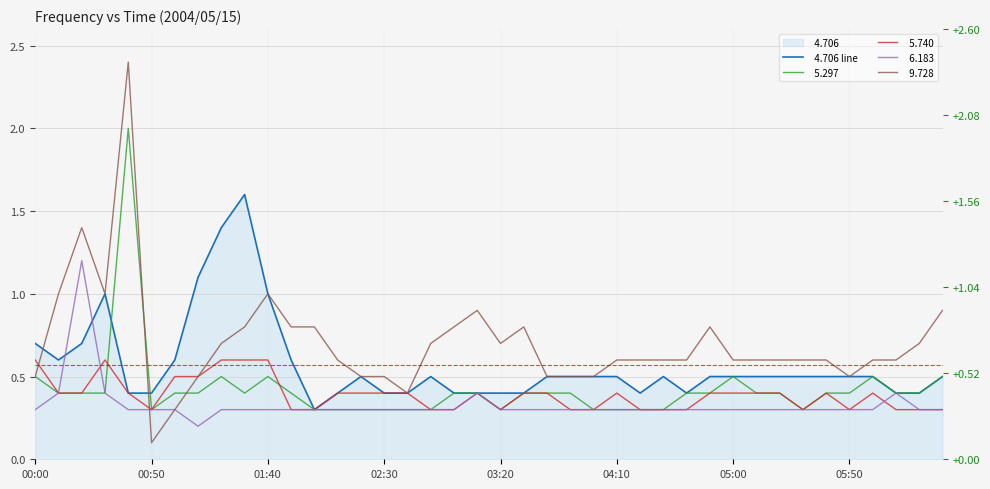

Reading left to right, what are all the values shown in this chart?

0.7	0.6	0.7	1.0	0.4	0.4	0.6	1.1	1.4	1.6	1.0	0.6	0.3	0.4	0.5	0.4	0.4	0.5	0.4	0.4	0.4	0.4	0.5	0.5	0.5	0.5	0.4	0.5	0.4	0.5	0.5	0.5	0.5	0.5	0.5	0.5	0.5	0.4	0.4	0.5